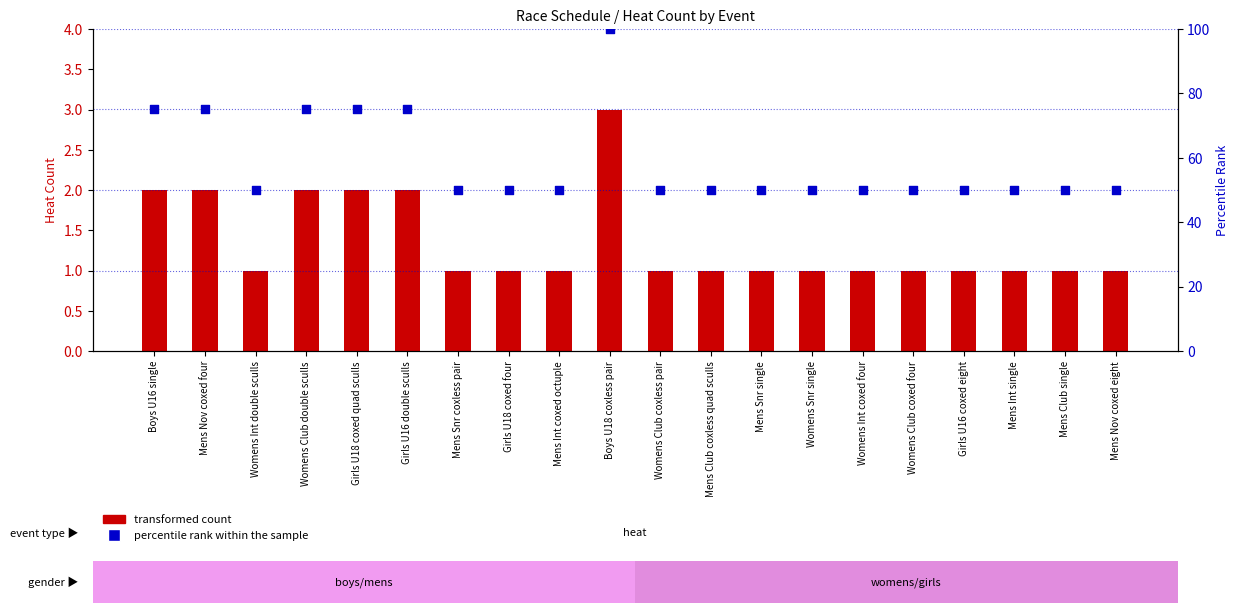

Is the value of percentile rank within the sample at Womens Club double sculls greater than the value of transformed count at Girls U16 coxed eight?

Yes